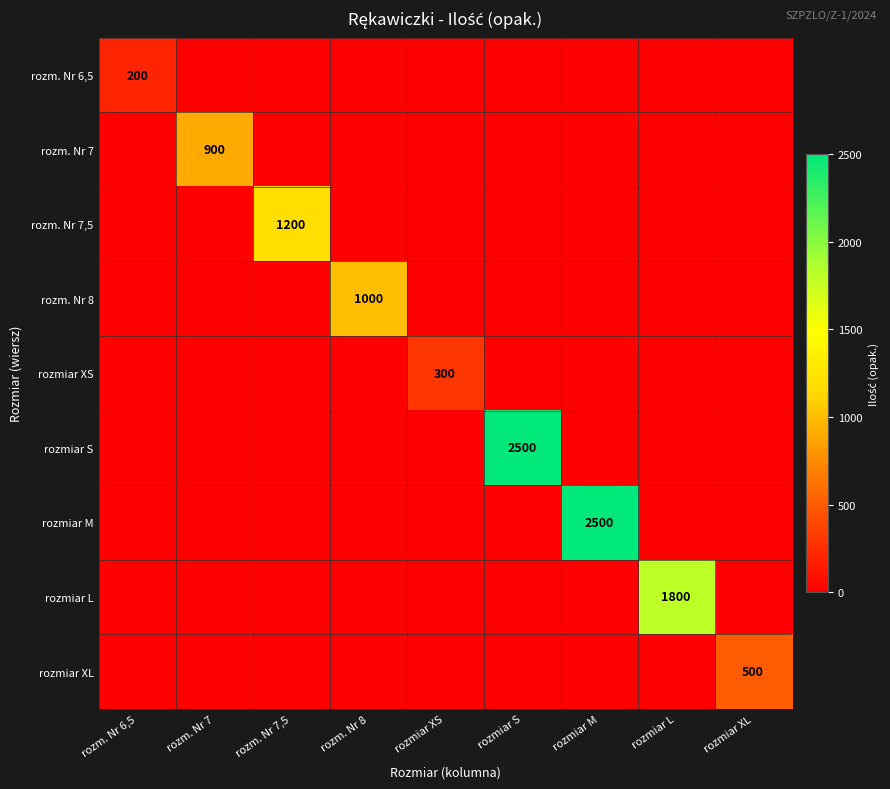

At how many categories does at least one series exceed 234?

8